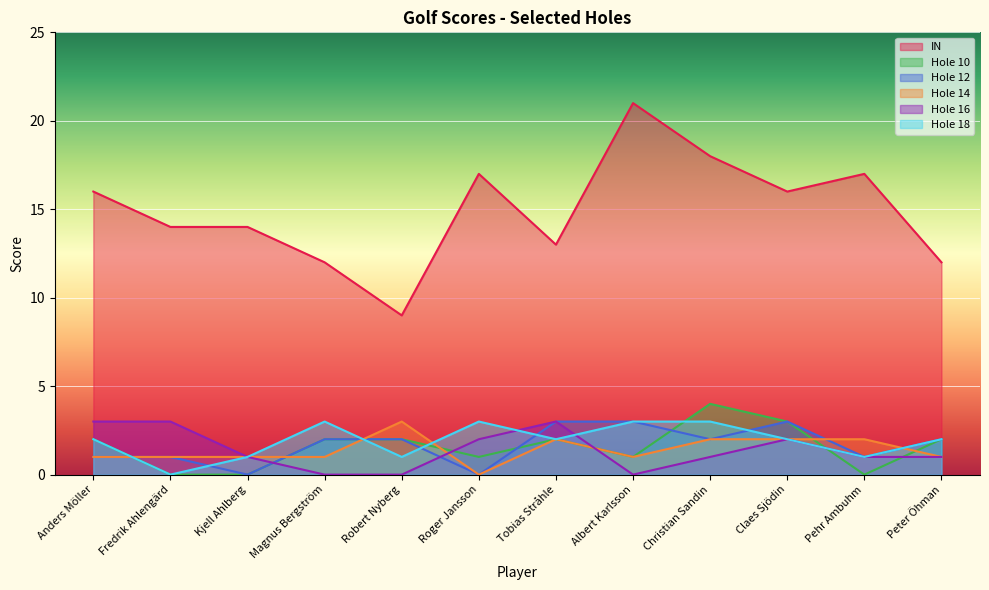

Is the value of Hole 16 at Christian Sandin greater than the value of Hole 14 at Albert Karlsson?

No